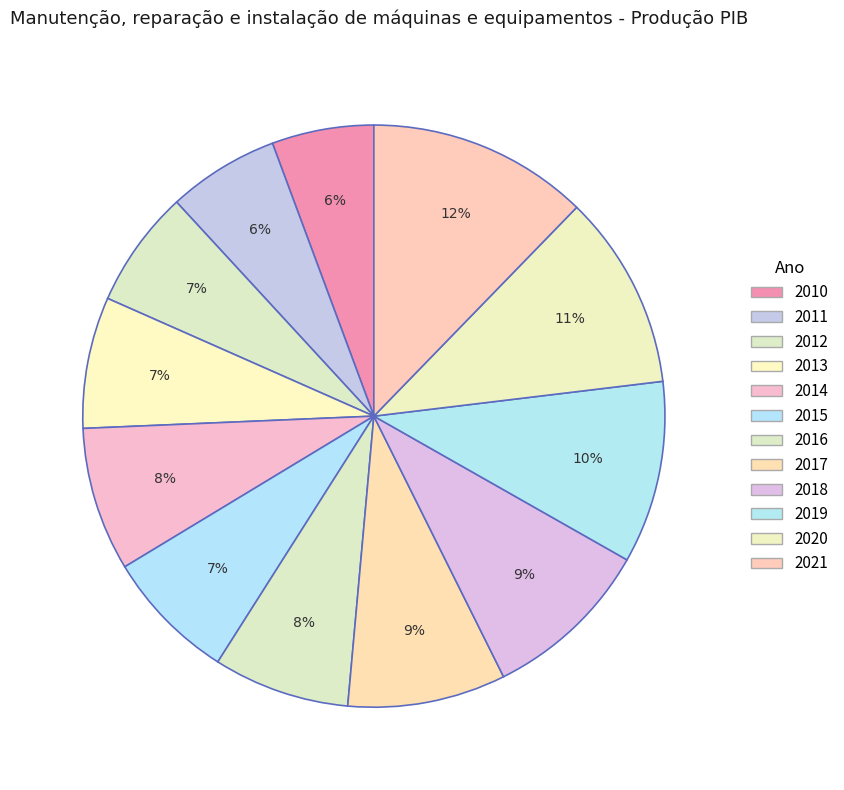

To the nearest percent, what is the average slice percentage?

8%